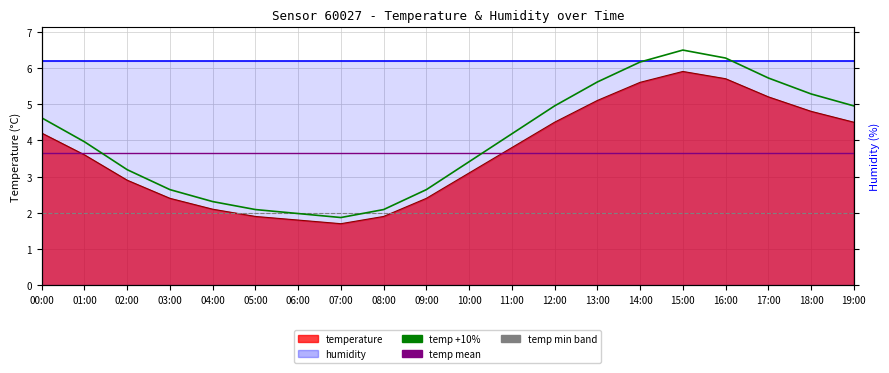

How many points are lower than both their immediate neighbors (excluding endpoints)?

1